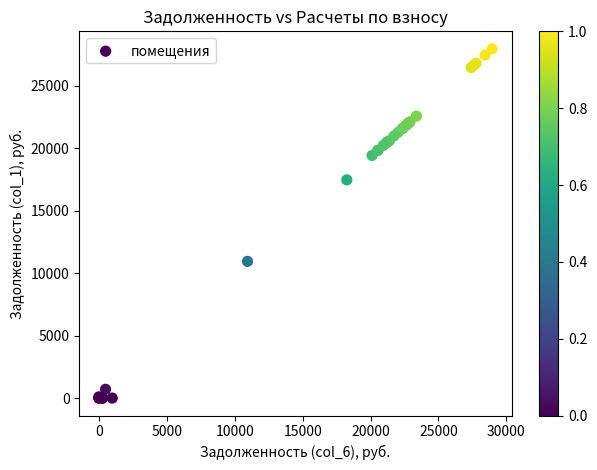

What Y value in the scatter plot is closest to 13980?

10942.1